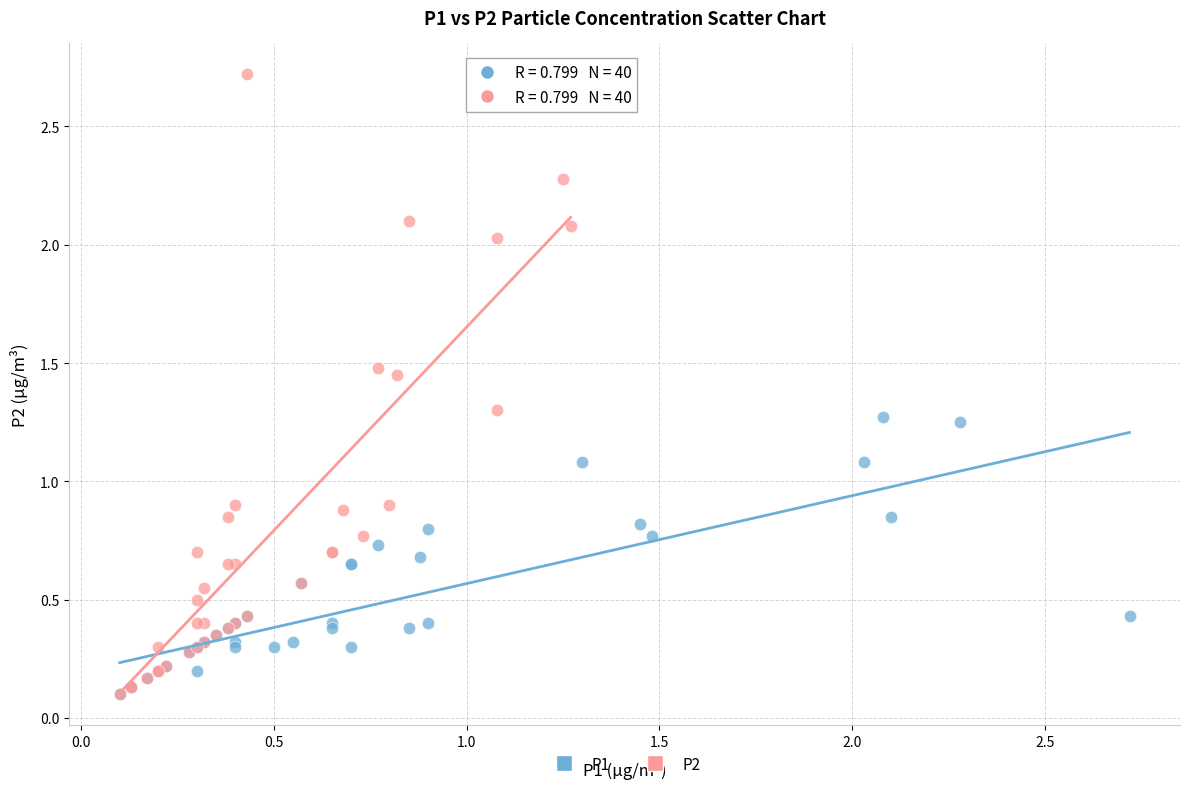

Which series has the largest Y range (max minus min)?

P2